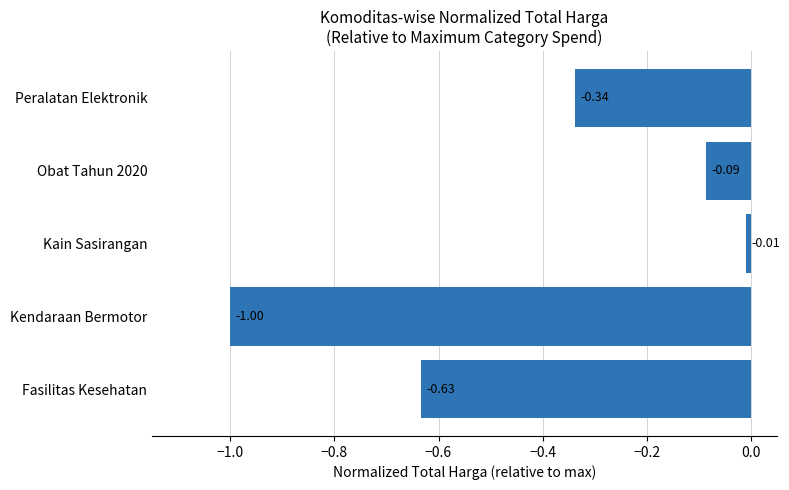

How many bars are there in total?

5